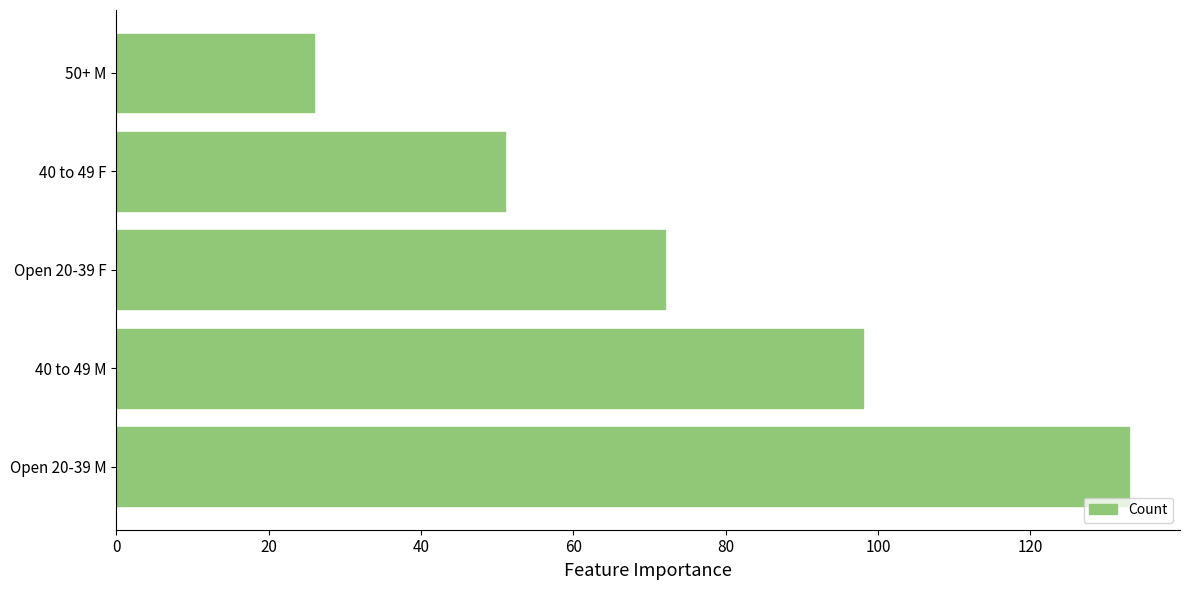

At which label is the value closest to 79?

Open 20-39 F